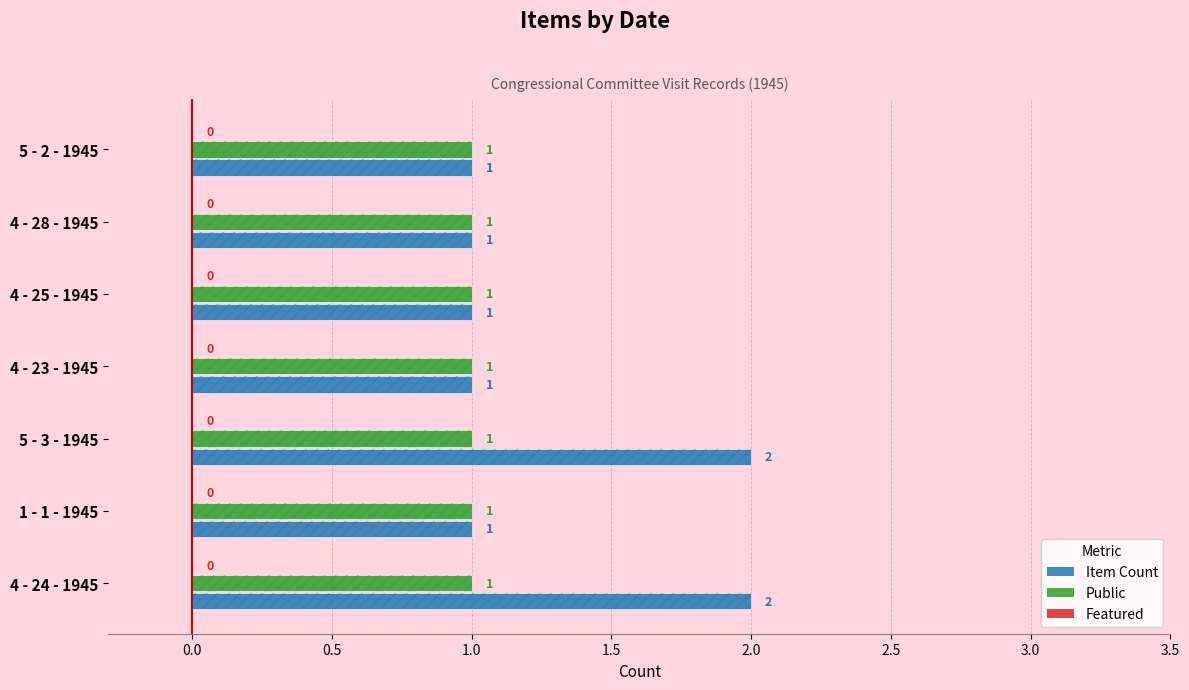

At 2.0, list the series in order from largest to smallest.

Item Count, Public, Featured